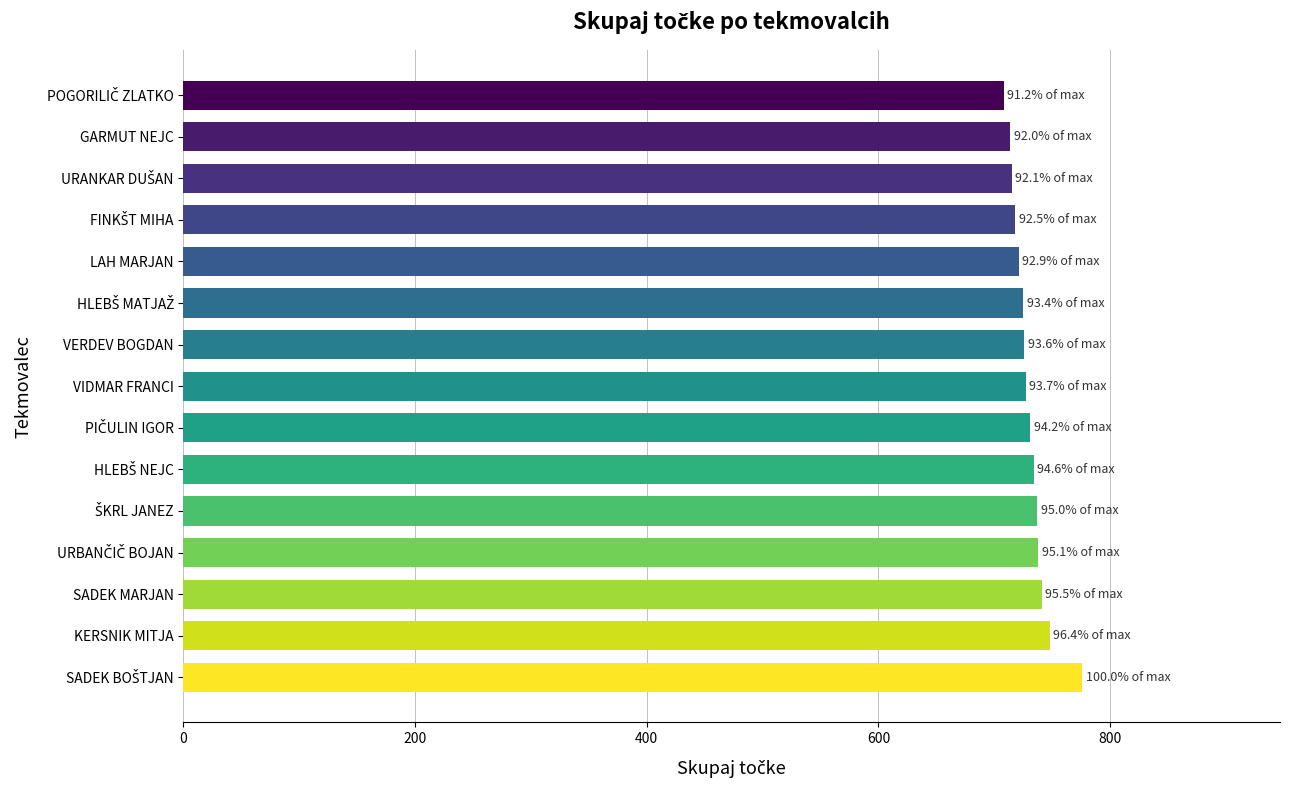

The value at VERDEV BOGDAN is 1015. True or false?

False